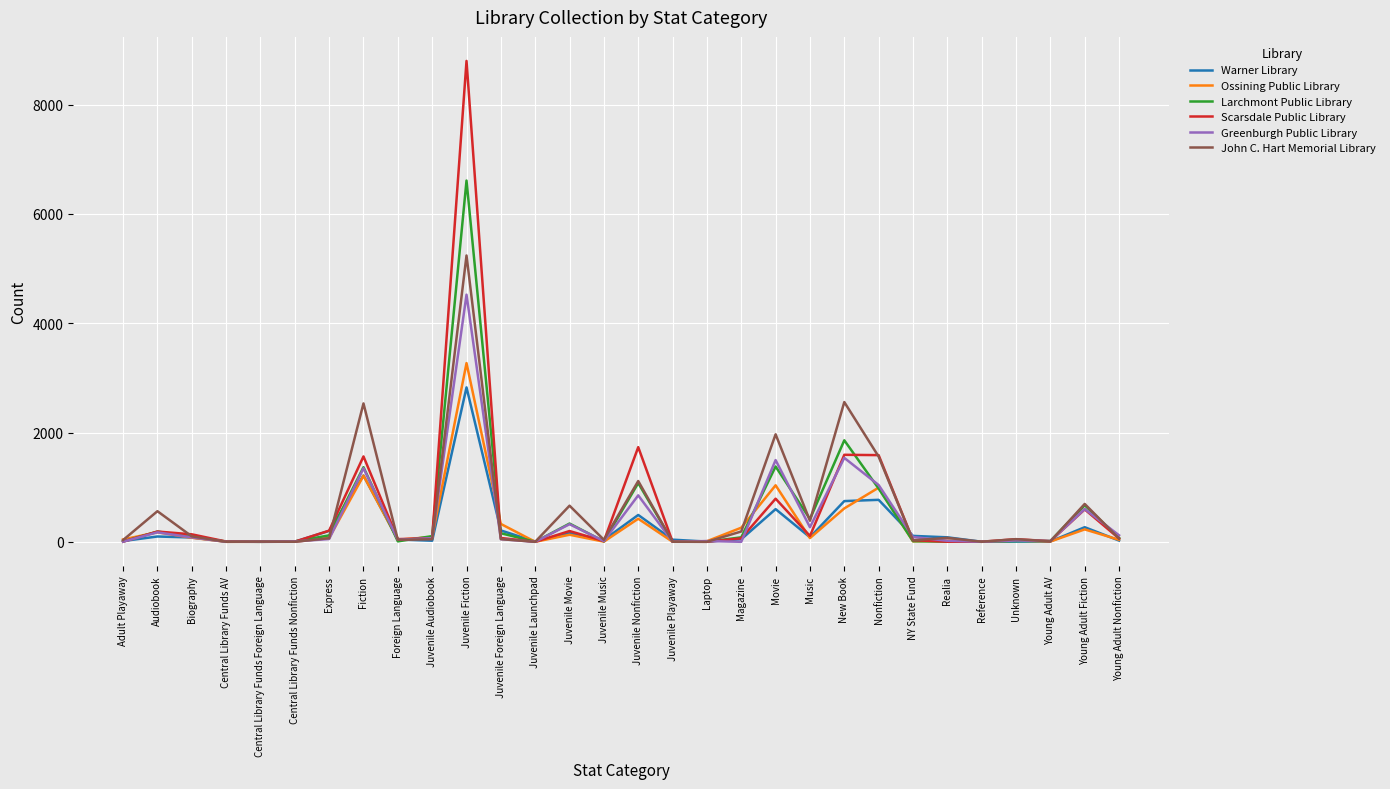

At which label does Warner Library first exceed 79?

Audiobook